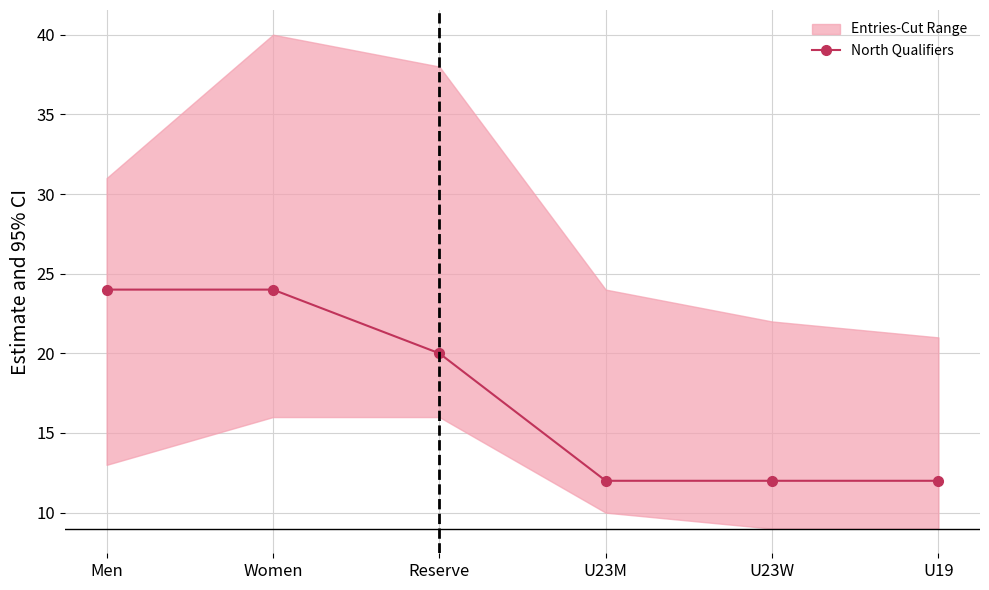

Which label corresponds to the largest value in the chart?

Men